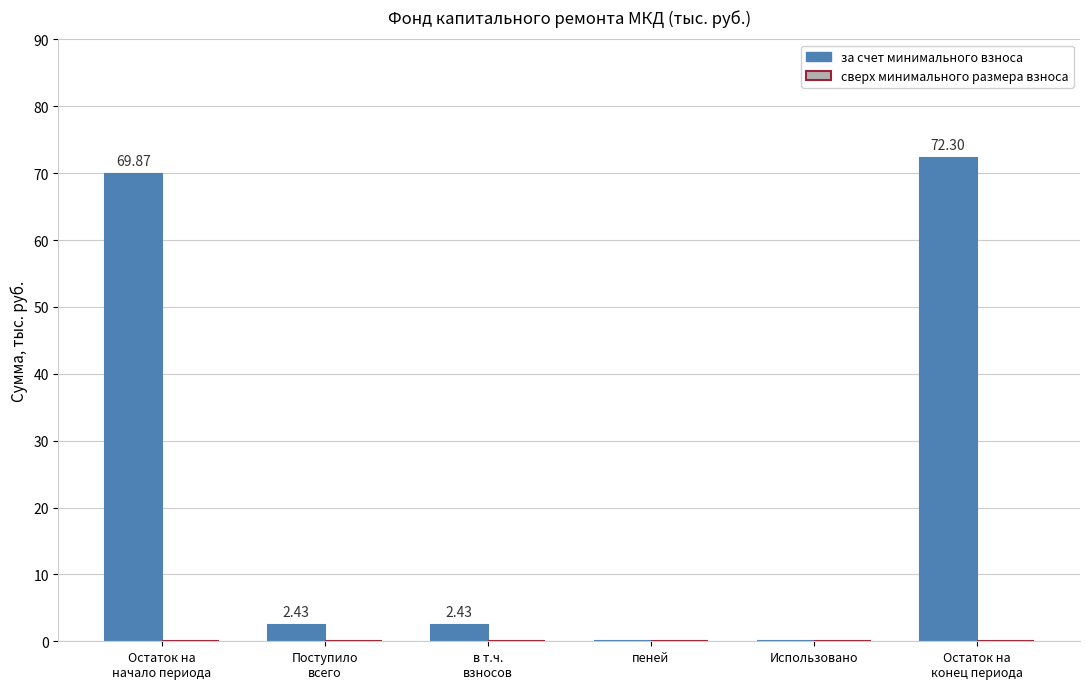

What is the sum of all values?

147.0